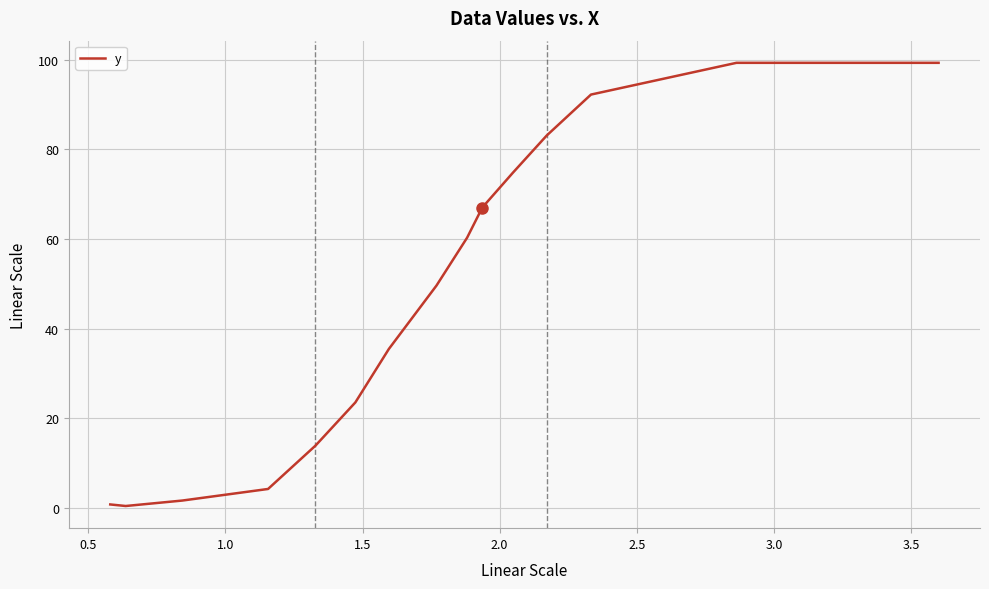

What is the maximum value shown in the chart?

99.3